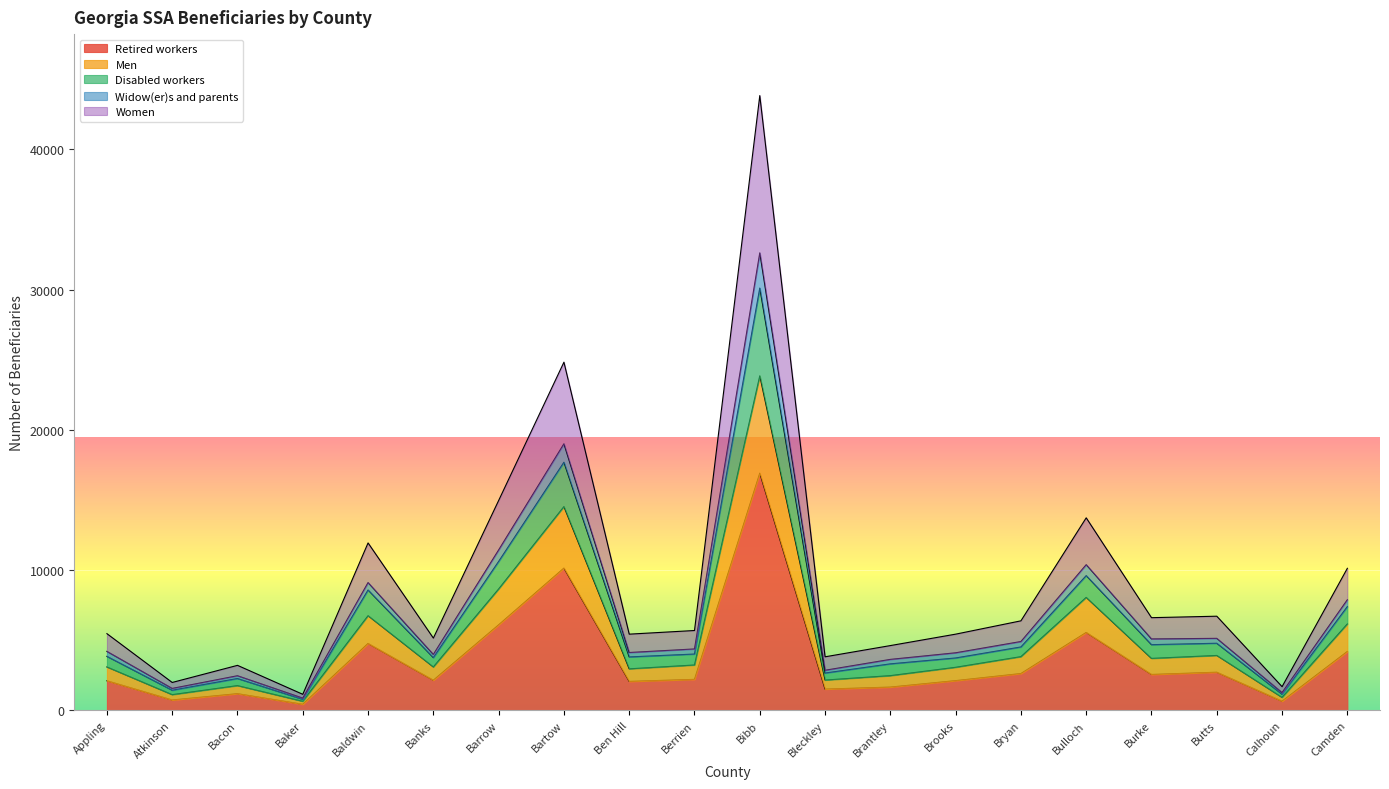

At which category is the sum across all series the highest?

Bibb